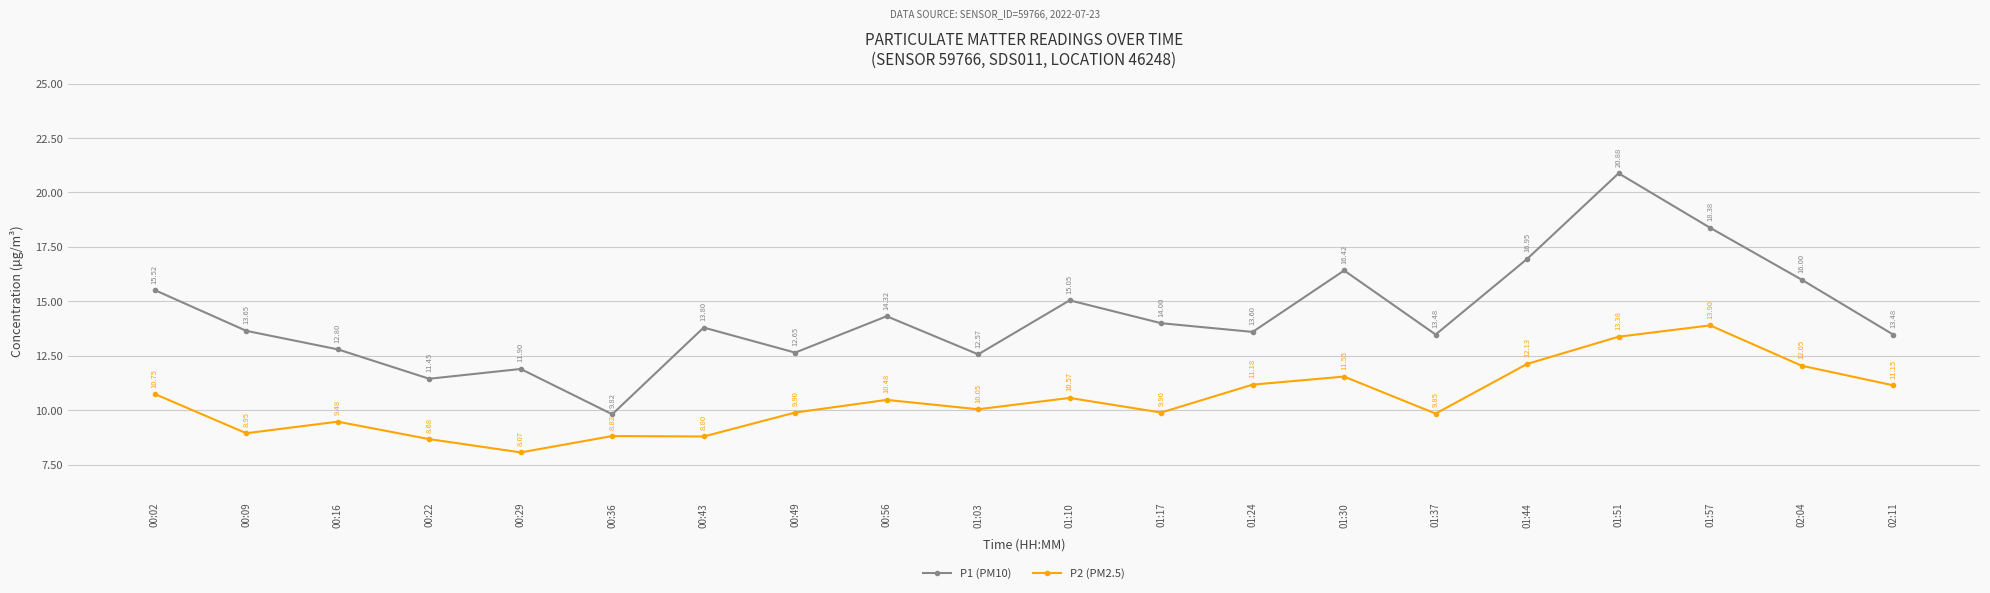

What is the sum of the P1 (PM10) values at 01:24 and 02:04?

29.6